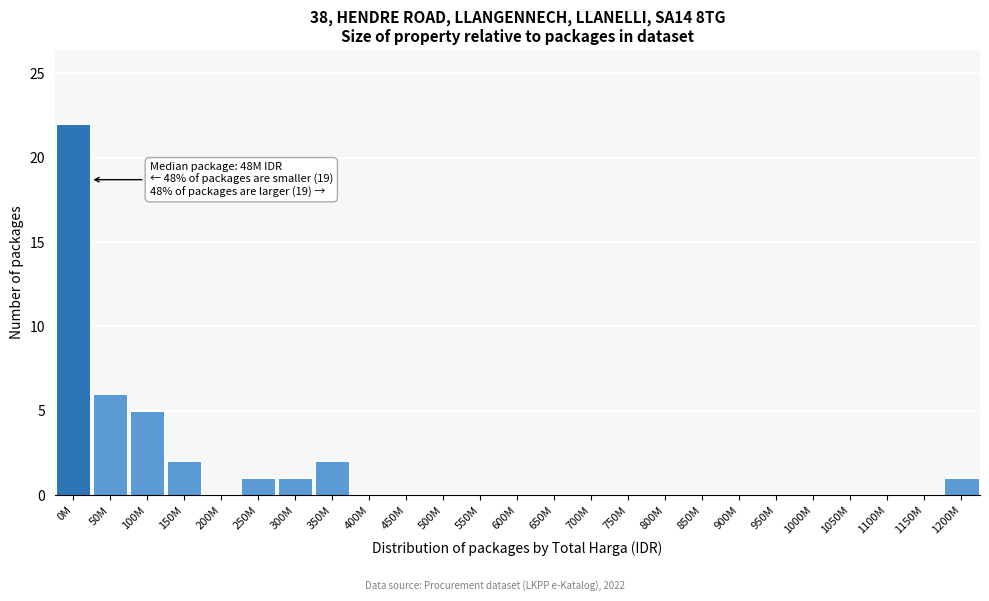

Reading left to right, extract all data points from this chart.

0M=22	50M=6	100M=5	150M=2	200M=0	250M=1	300M=1	350M=2	400M=0	450M=0	500M=0	550M=0	600M=0	650M=0	700M=0	750M=0	800M=0	850M=0	900M=0	950M=0	1000M=0	1050M=0	1100M=0	1150M=0	1200M=1